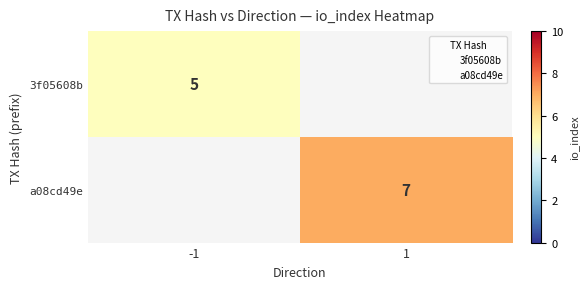

Is it true that a08cd49e equals 4 at 1?

False